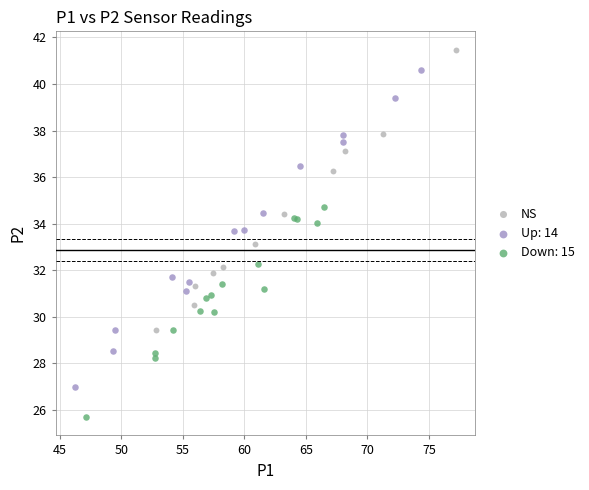

Which series reaches the maximum Y coordinate?

NS